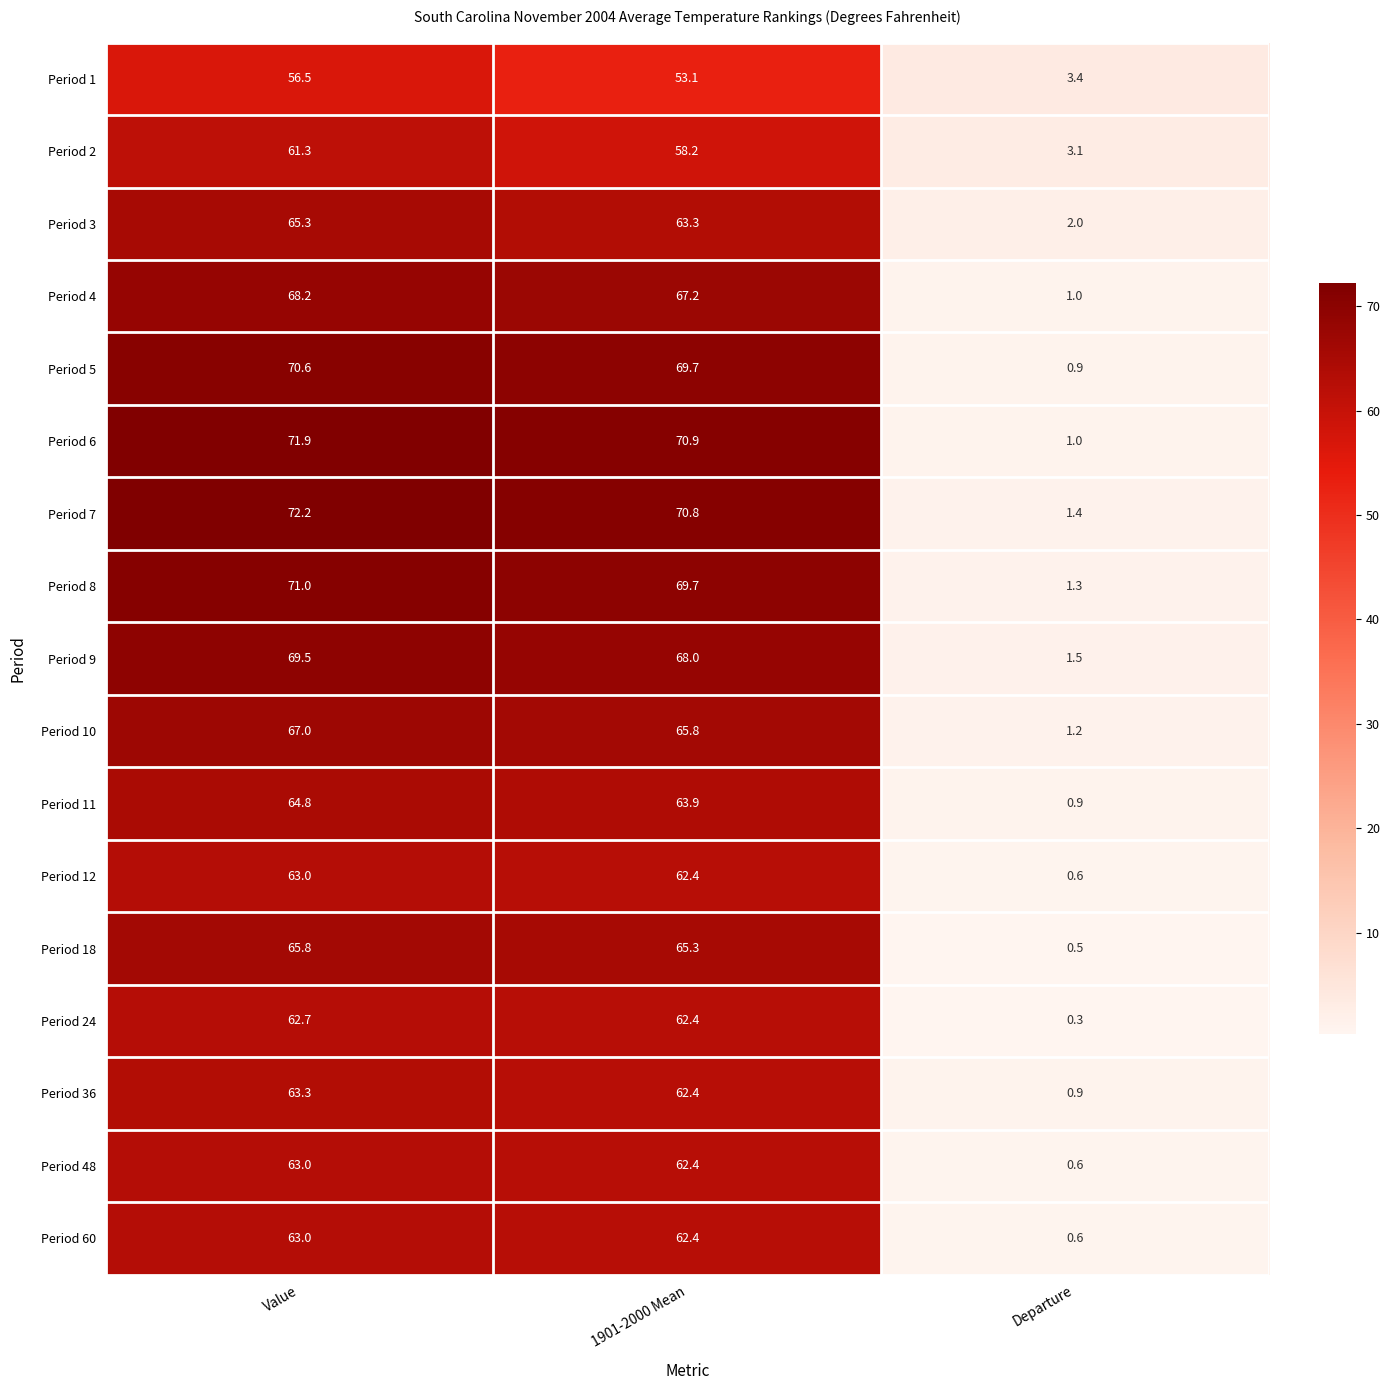

What is the sum of the Period 9 values at 1901-2000 Mean and Departure?

69.5